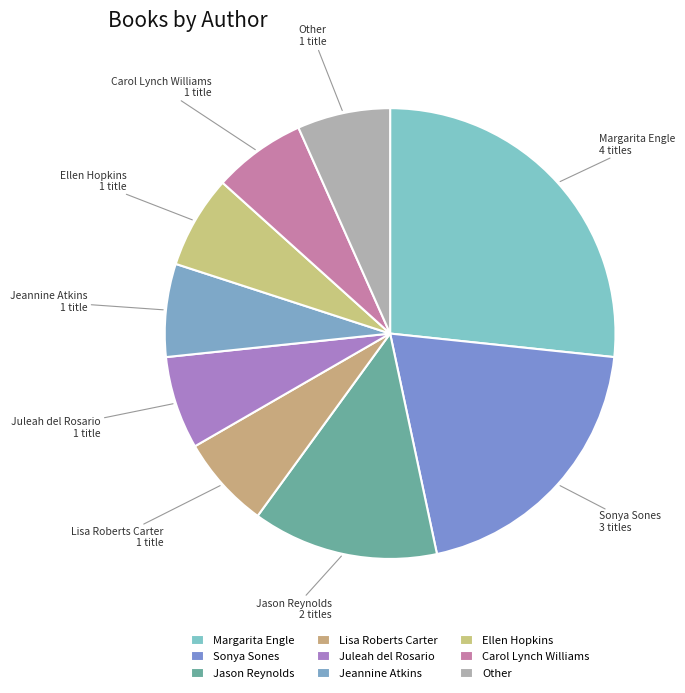

How many slices are in this pie chart?

9